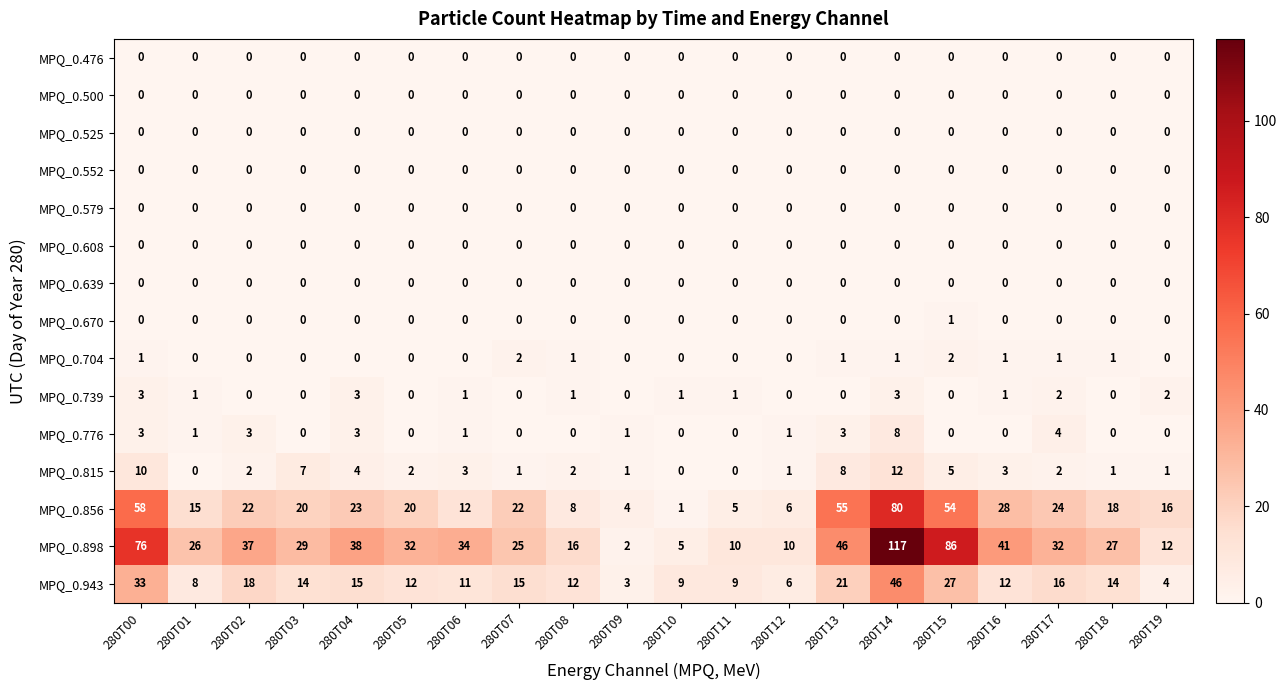

What is the maximum value shown in the chart?

117